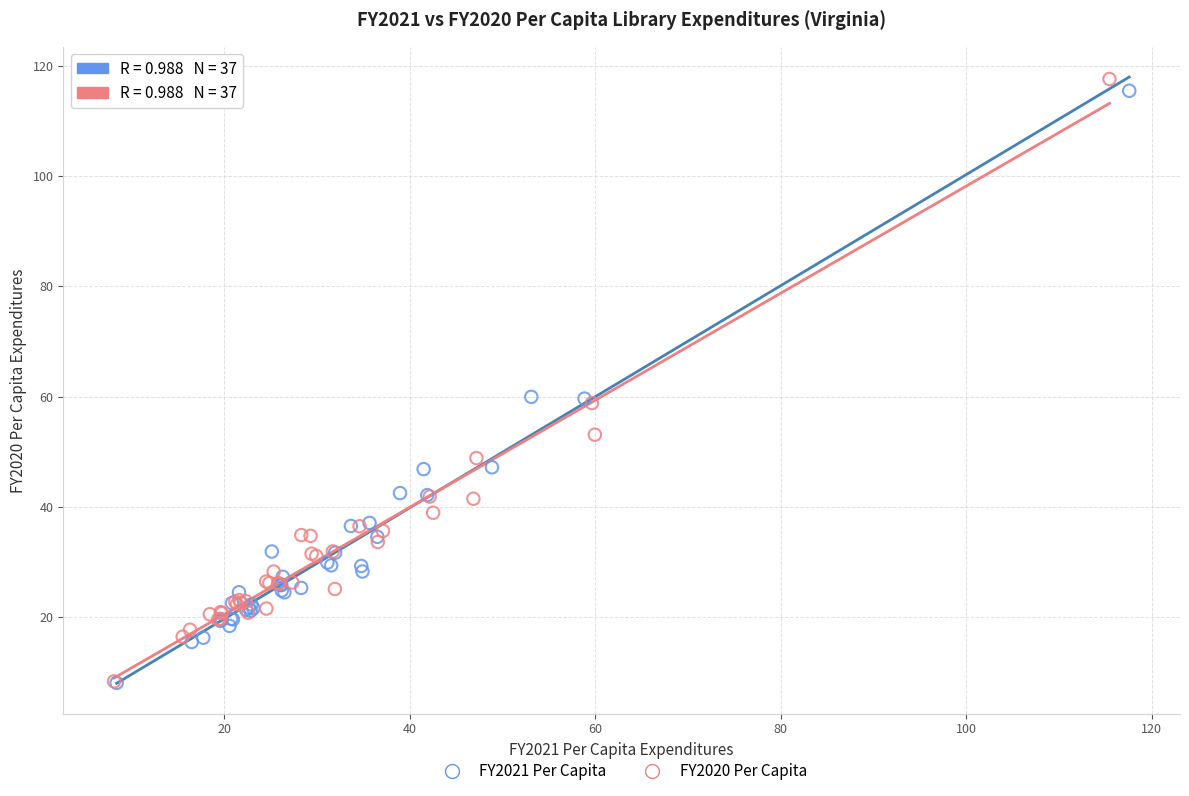

Which series has the largest Y range (max minus min)?

FY2020 Per Capita